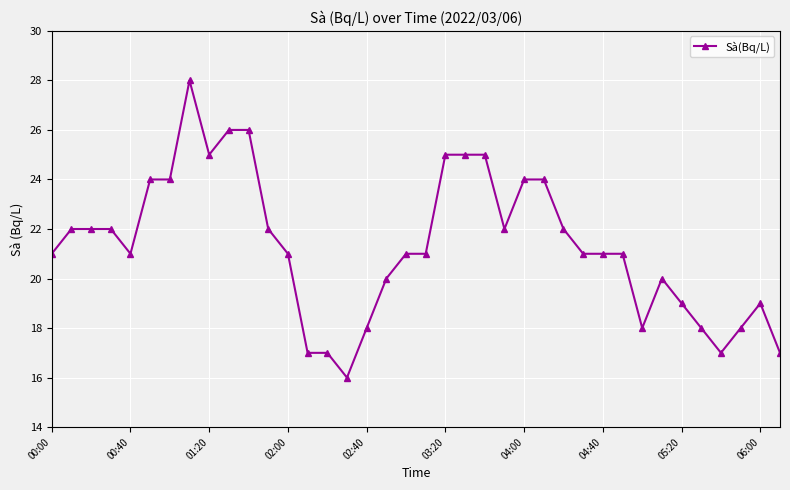

What is the average value?

21